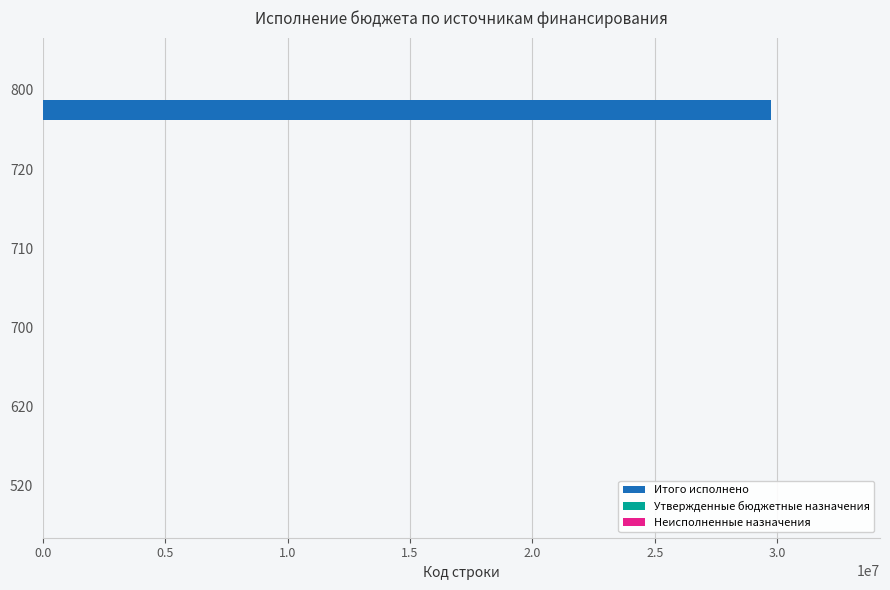

Are the bars horizontal?

Yes